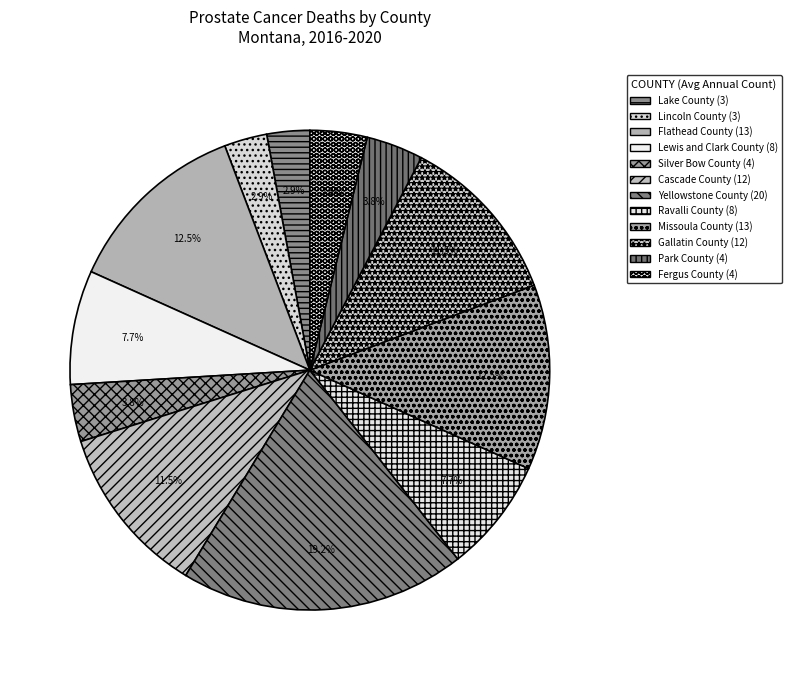

What percentage is the Silver Bow County slice, to the nearest percent?

4%